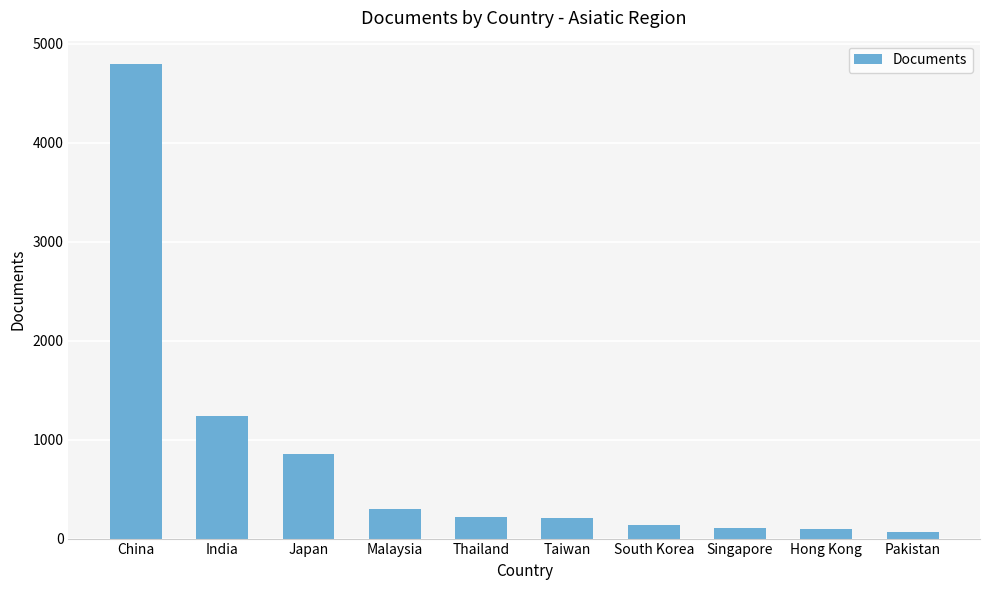

What is the difference between the maximum and second lowest values?

4692